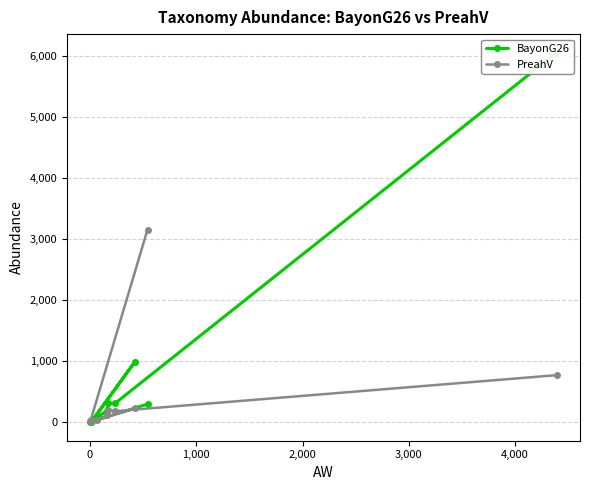

Does the chart have visible grid lines?

Yes